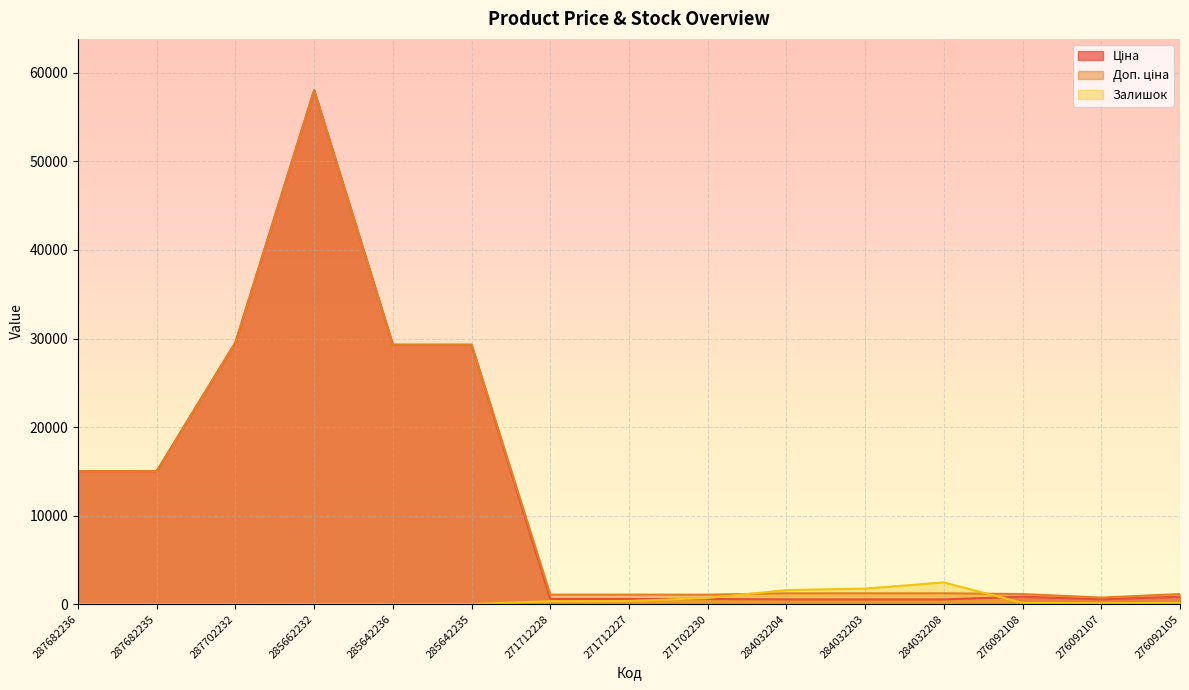

At which label is Ціна closest to 29286?

285642236